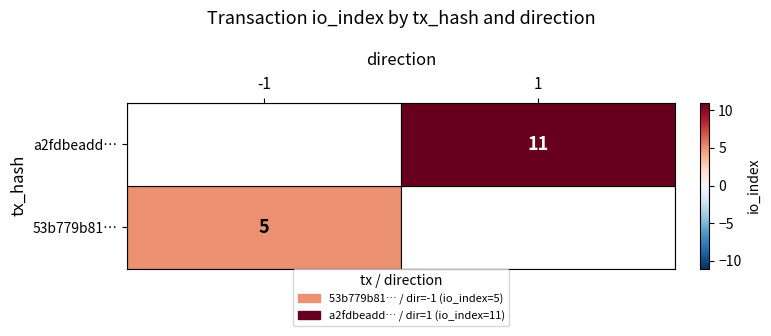

List the series in order of their overall mean, highest first.

a2fdbeadd442e256b82ae63820eb9222d004c98, 53b779b81056b99bfbd181fa24fc0a1e59a3128